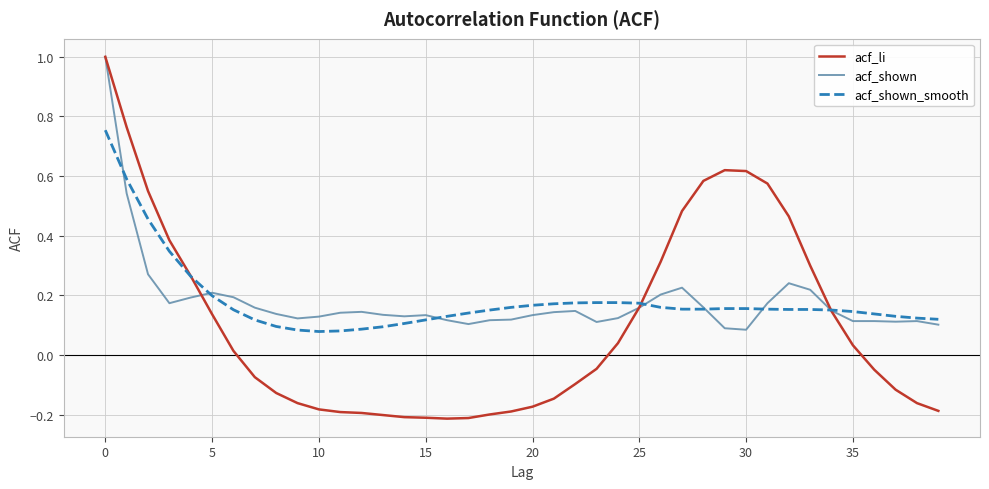

Which series has the largest range (max minus min)?

acf_li